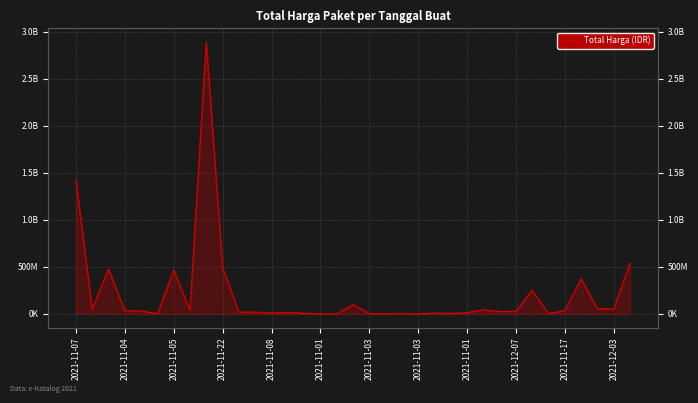

What is the difference between the maximum and minimum values?

2892044000